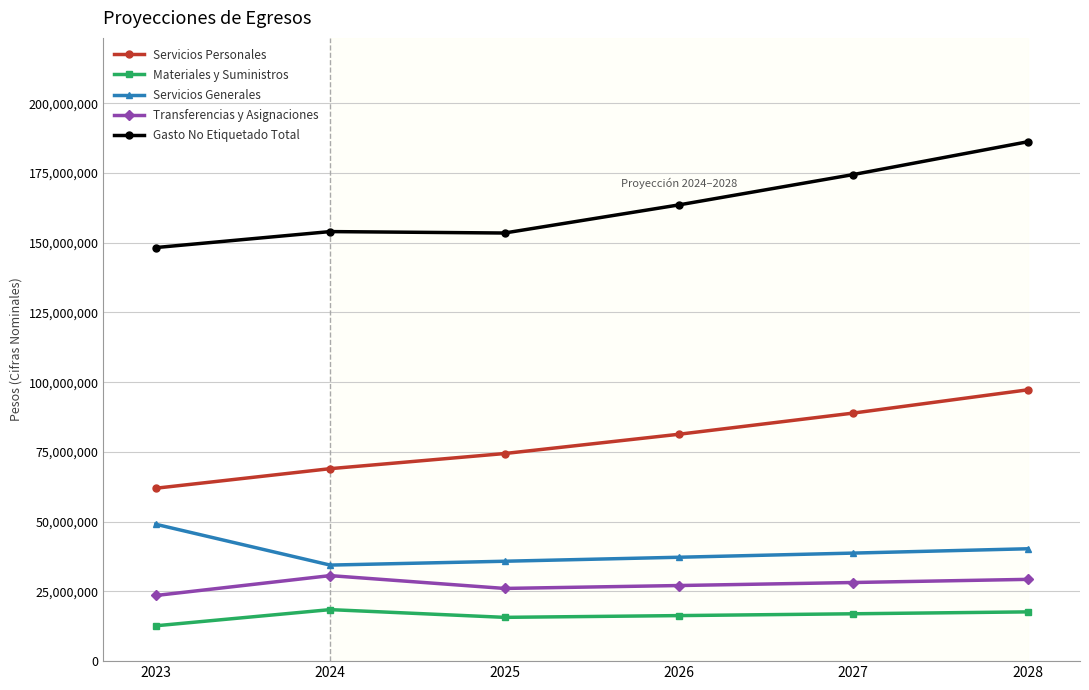

Where does the Materiales y Suministros series first go above 16975331?

2024